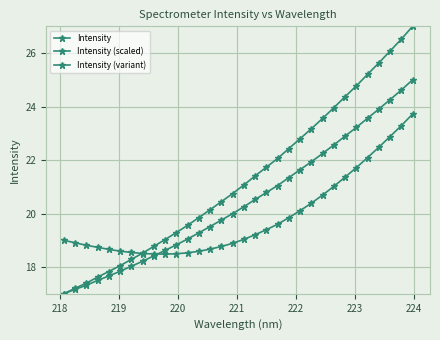

Count the number of data series in this chart.

3